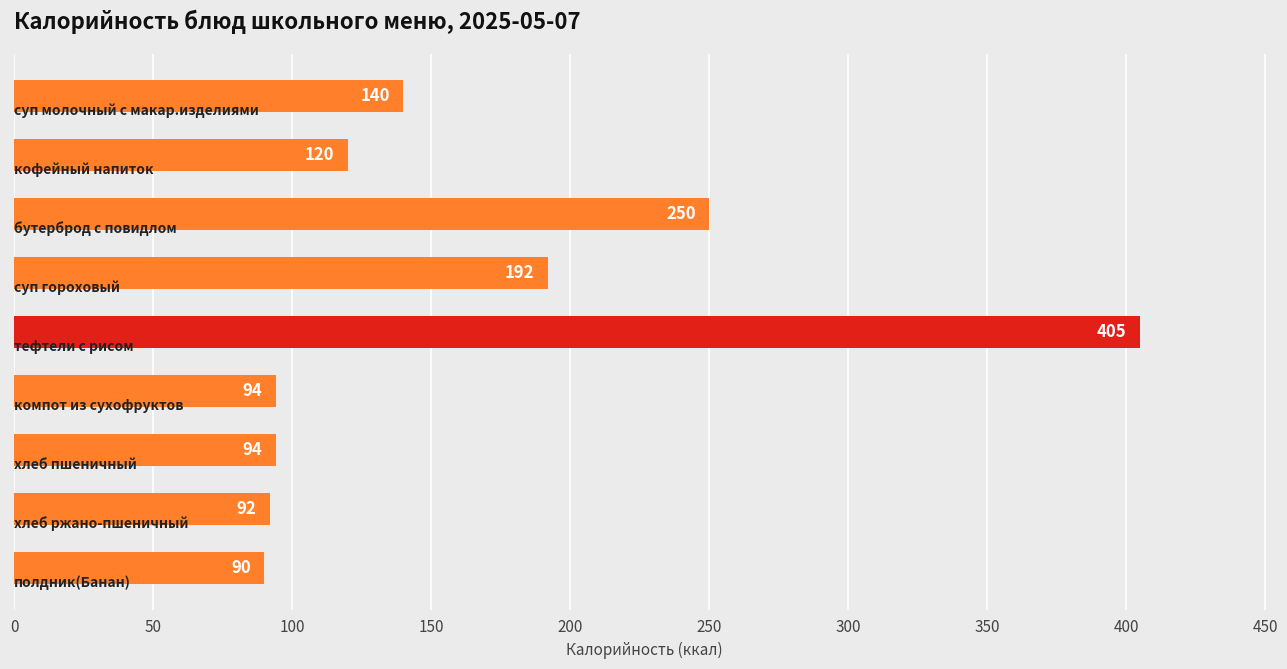

What is the maximum value shown in the chart?

405